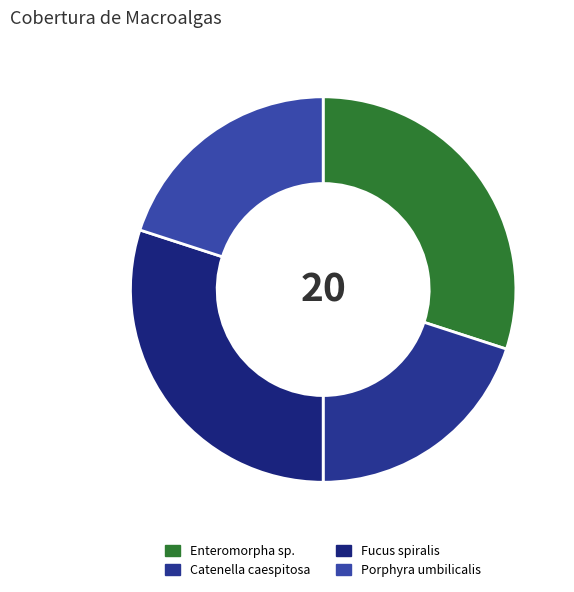

How many segments does this pie chart have?

4